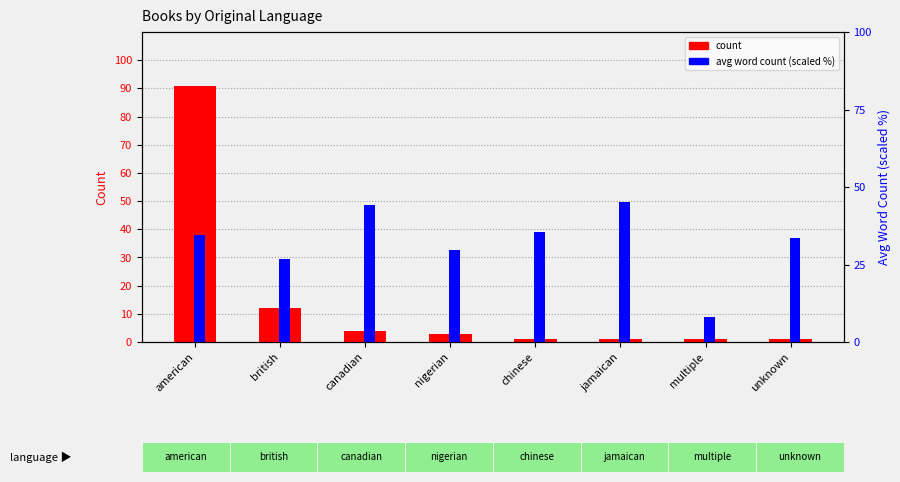

Which category has the highest value in the count series?

american